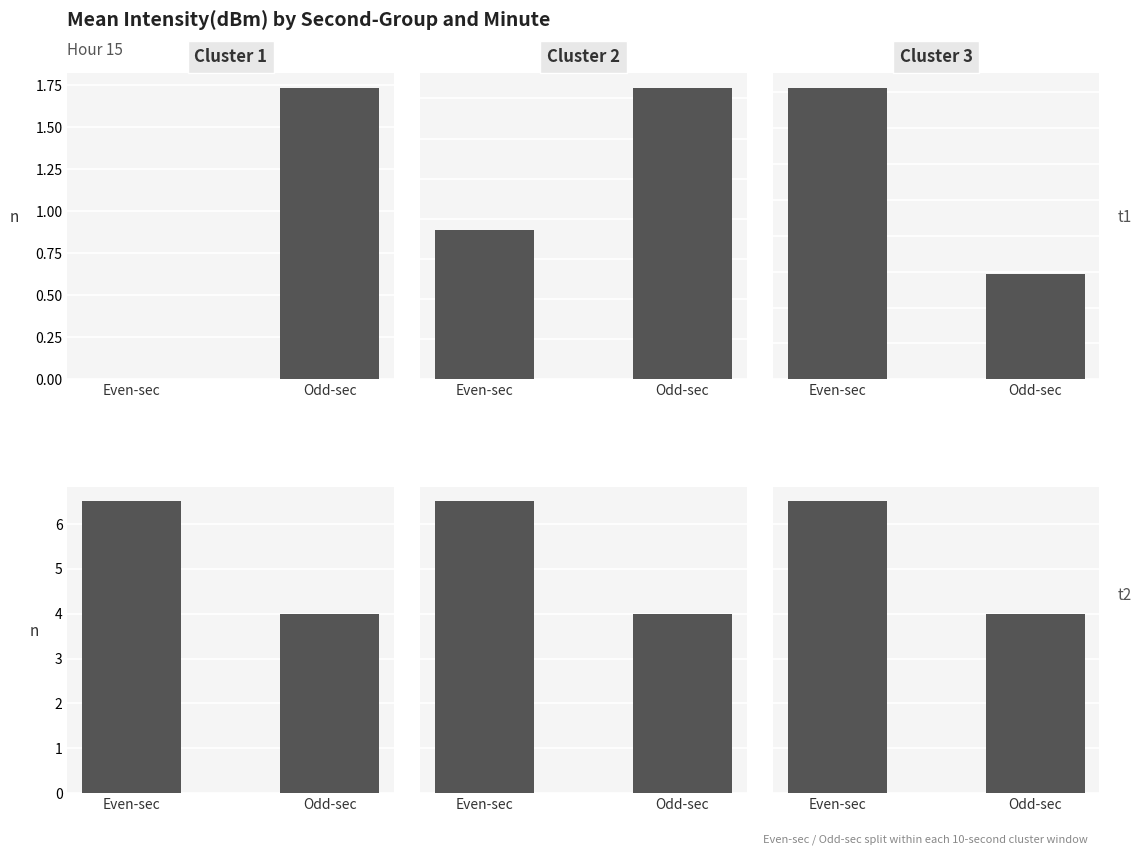

Is it true that Cluster 1 equals 3.4 at Even-sec?

False